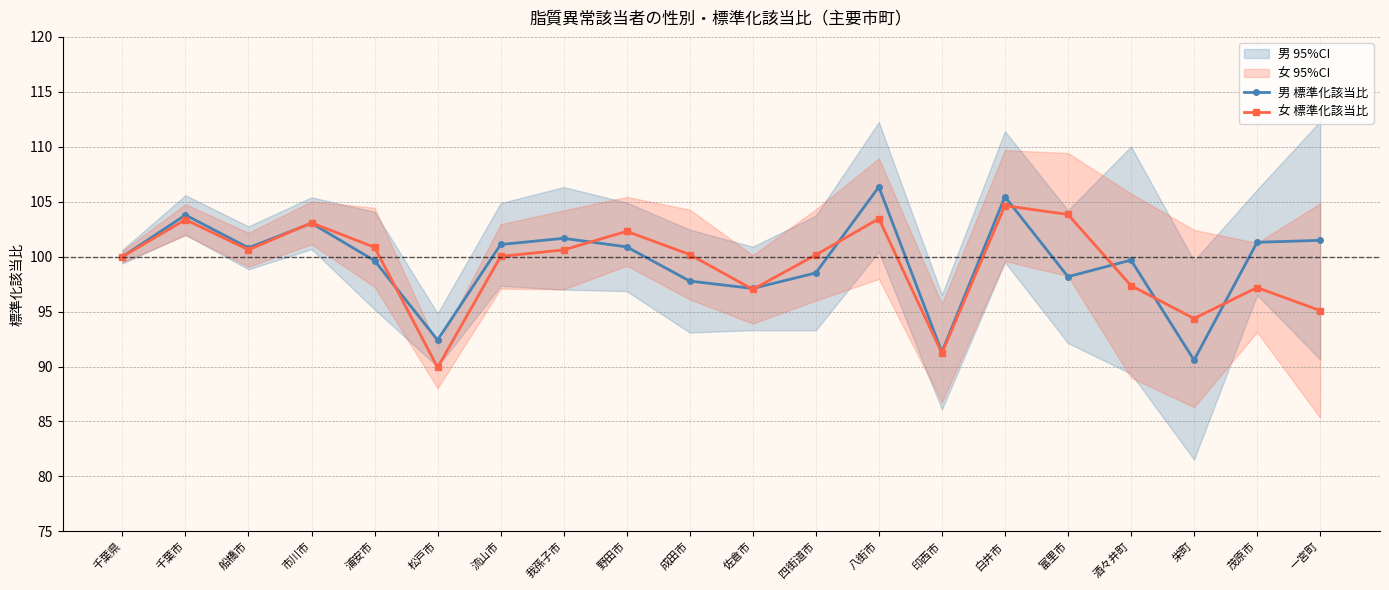

What is the approximate value of 女 標準化該当比 at 野田市?

102.3